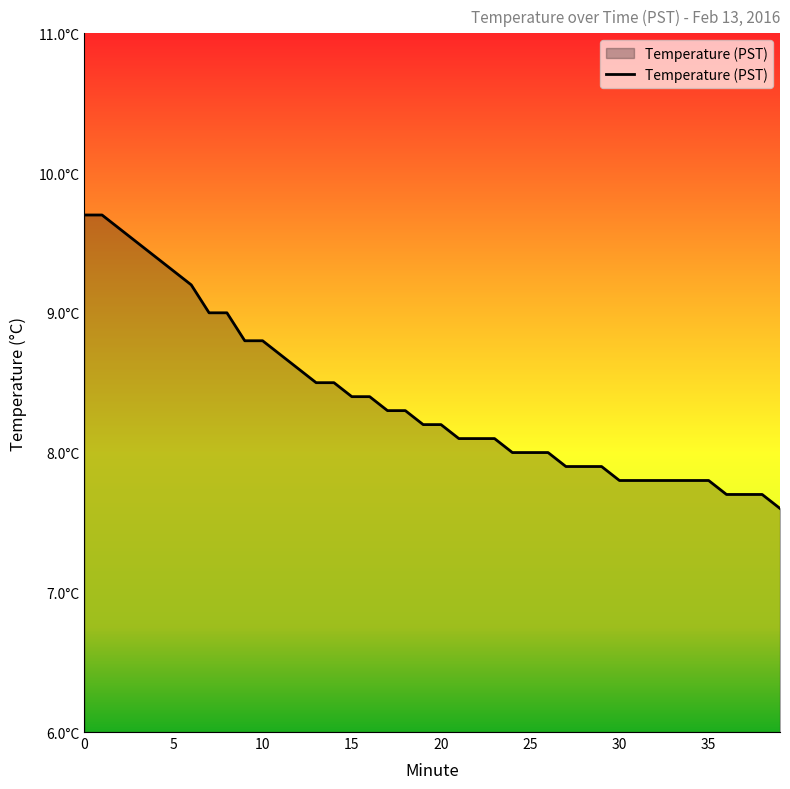

What is the difference between the maximum and minimum values?

2.1